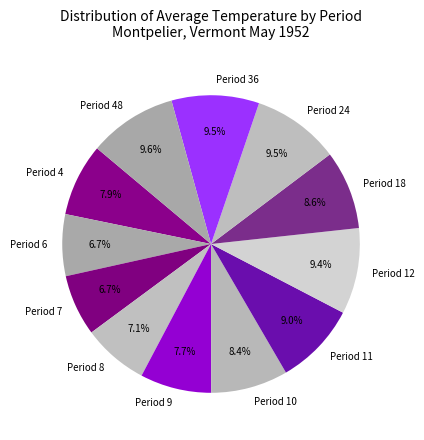

To the nearest percent, what portion does Period 9 represent?

8%